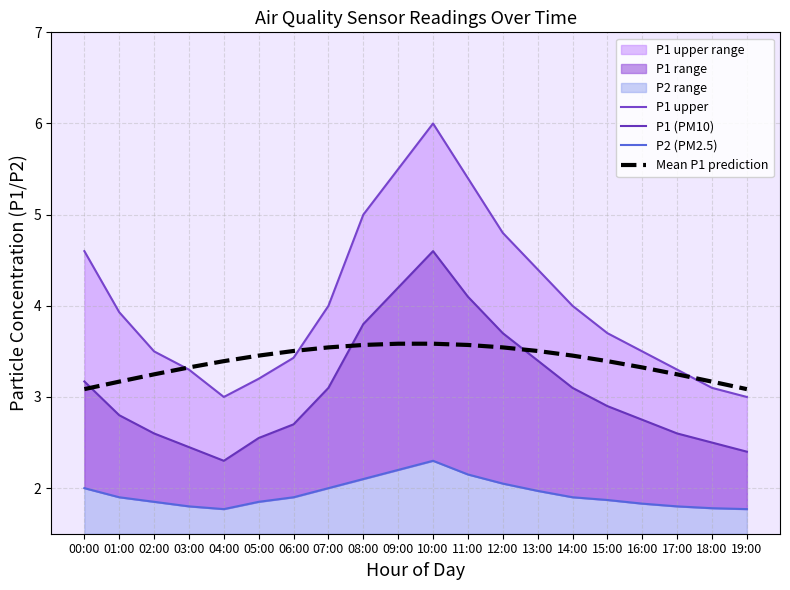

At how many categories does at least one series exceed 4?

7